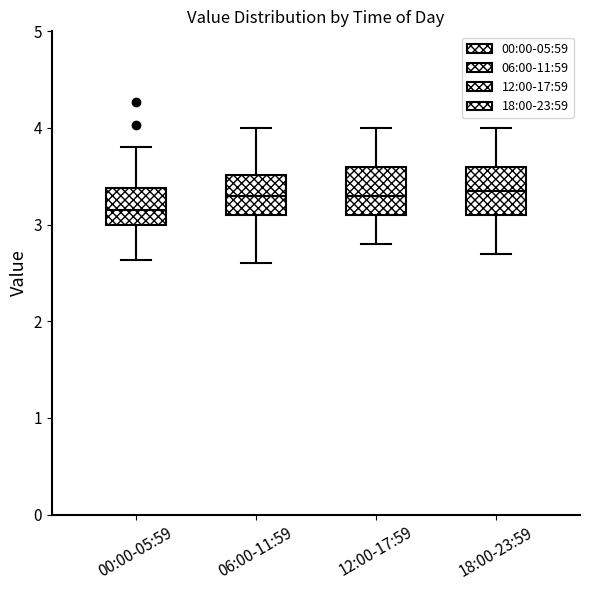

Where is the upper edge of the box for 18:00-23:59 on the y-axis? The values are not printed on the chart, so give them approximately, as read against the axis.

3.6